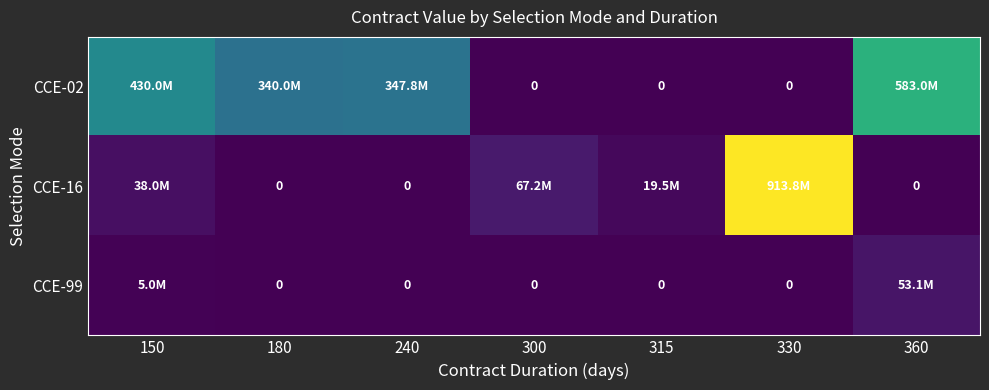

Where is CCE-16 nearest to the value 456916077?

300